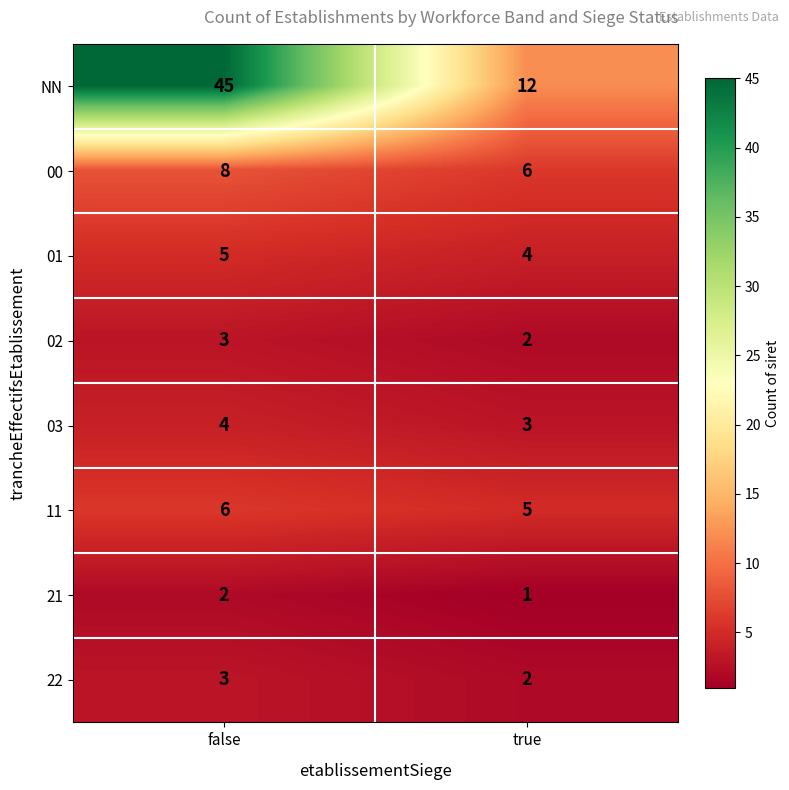

List the labels in order of 11 value, smallest first.

true, false